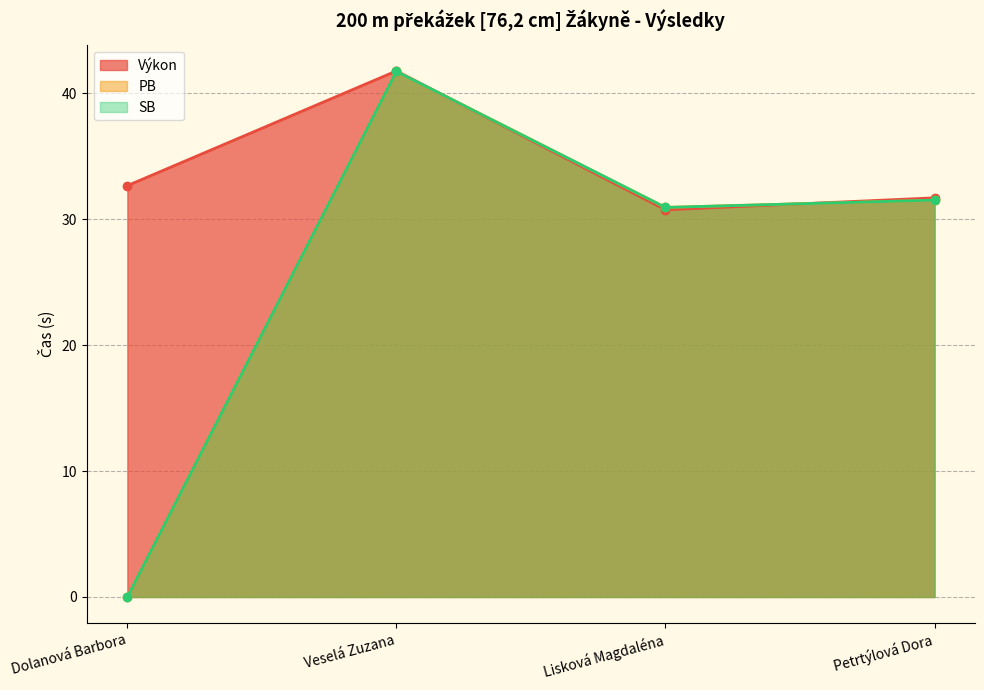

What is the label of the 4th point from the right?

Dolanová Barbora